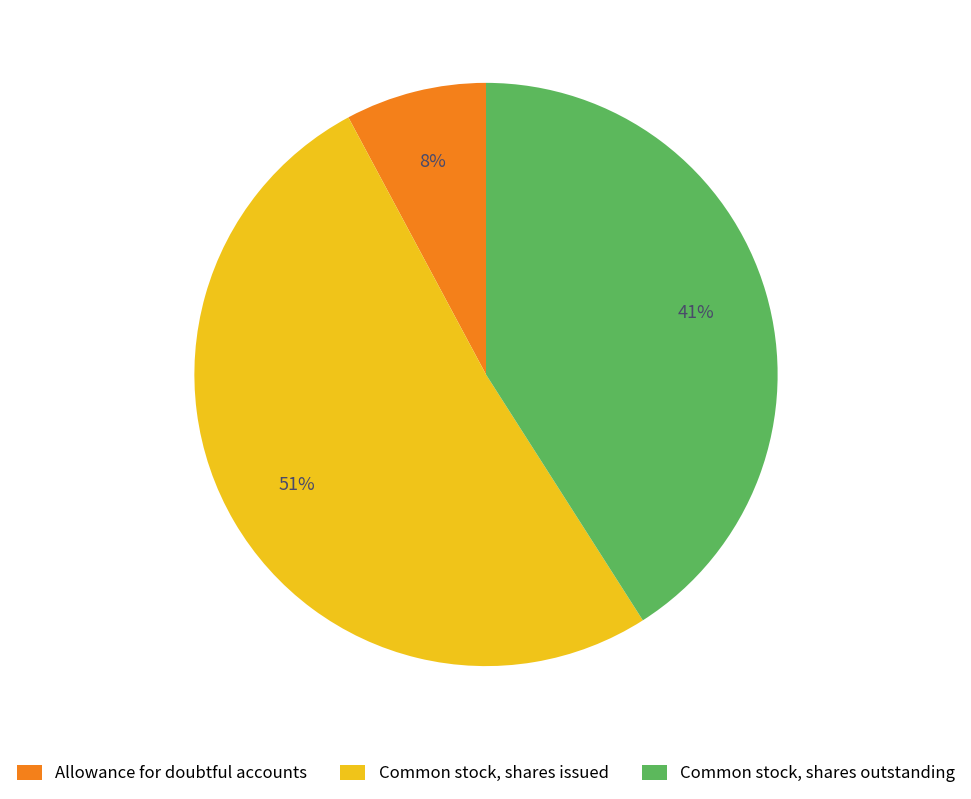

Rank the categories by value from highest to lowest.

Common stock, shares issued, Common stock, shares outstanding, Allowance for doubtful accounts